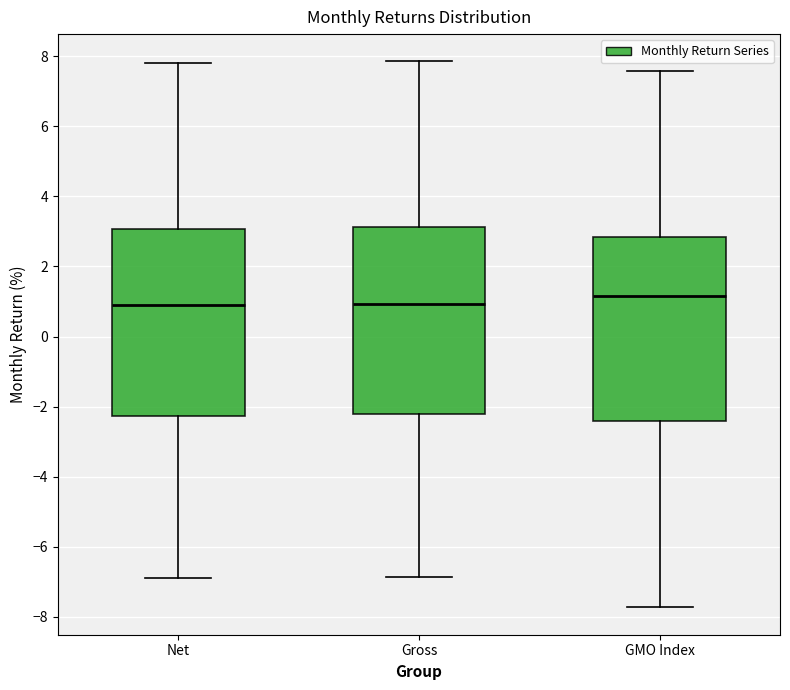

Which box's median line is the highest?

GMO Index